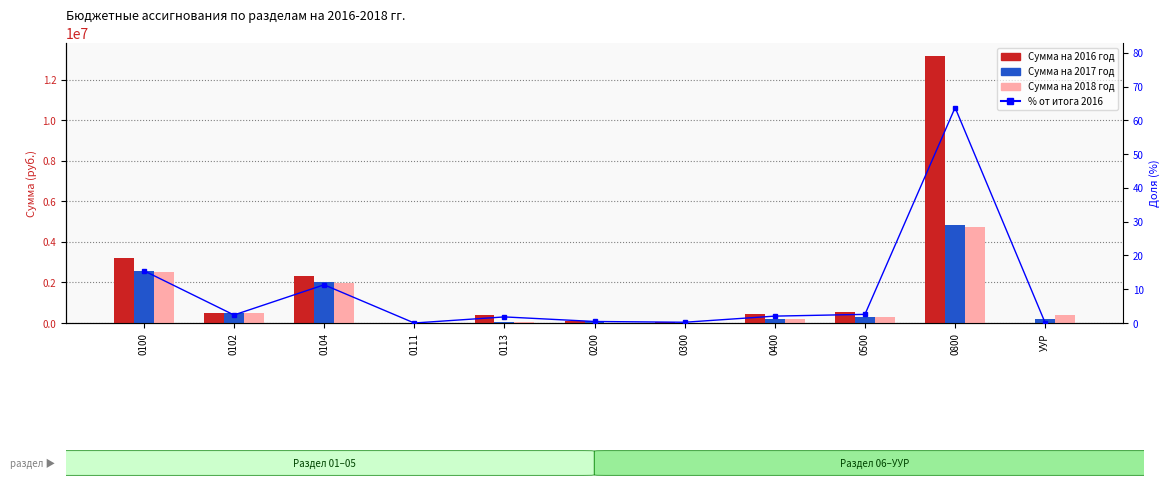

What is the label of the 4th bar from the left?

0111